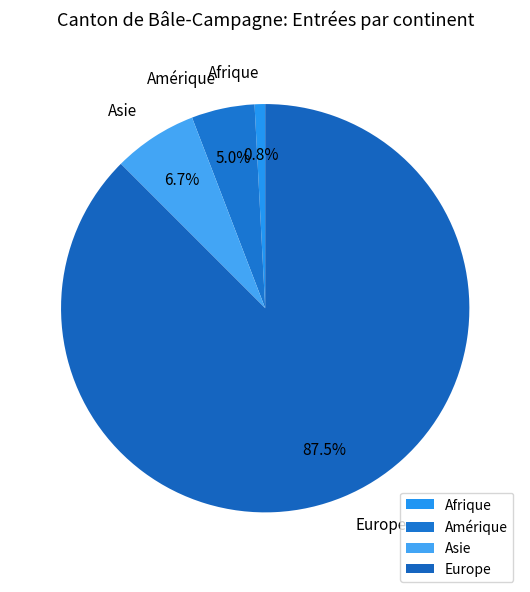

What is the majority slice?

Europe